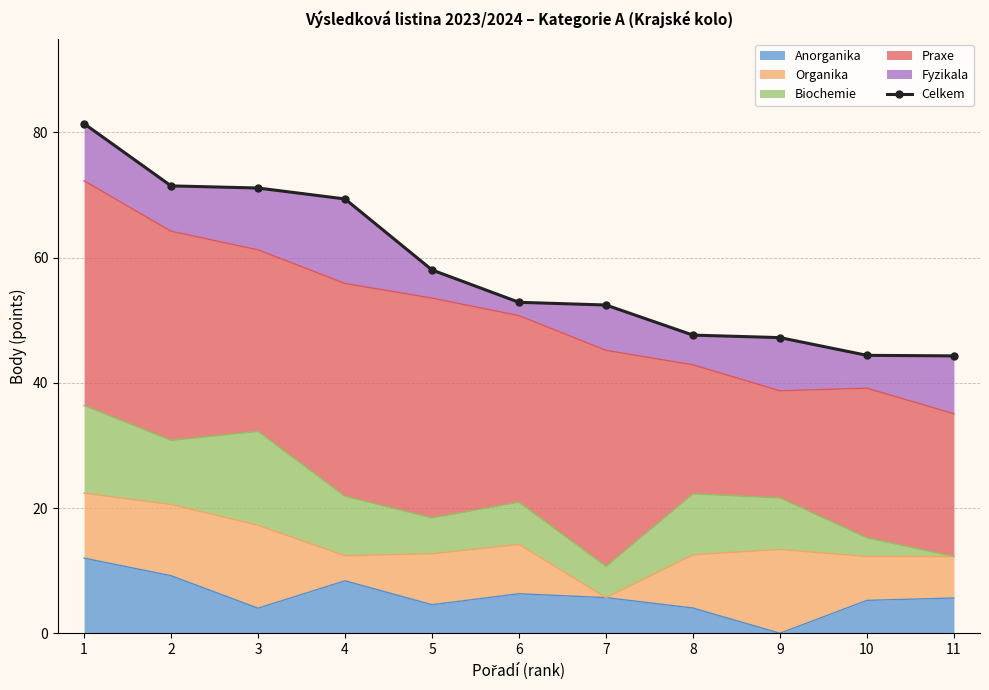

What is the smallest value displayed?

44.3